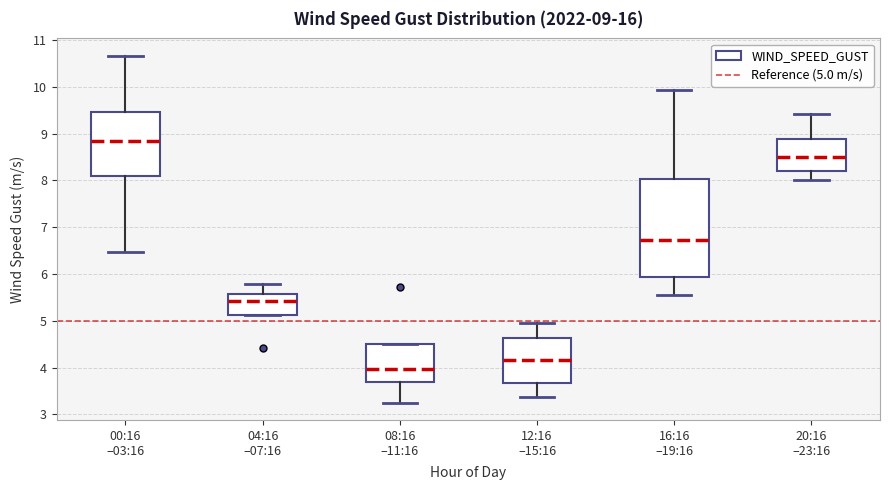

Which box is the tallest, from its lower edge to its upper edge?

16:16 –19:16